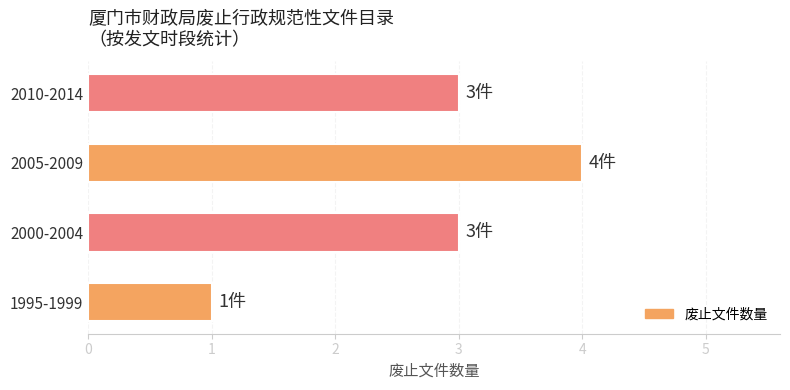

What is the change in value from 1995-1999 to 2010-2014?

+2